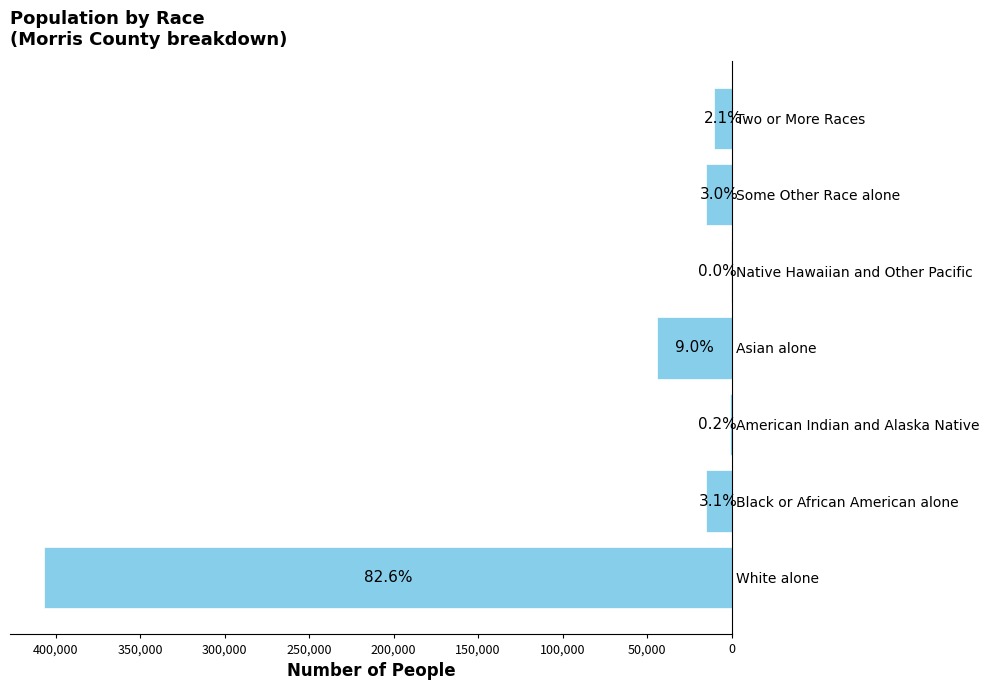

How many series are shown in this chart?

1